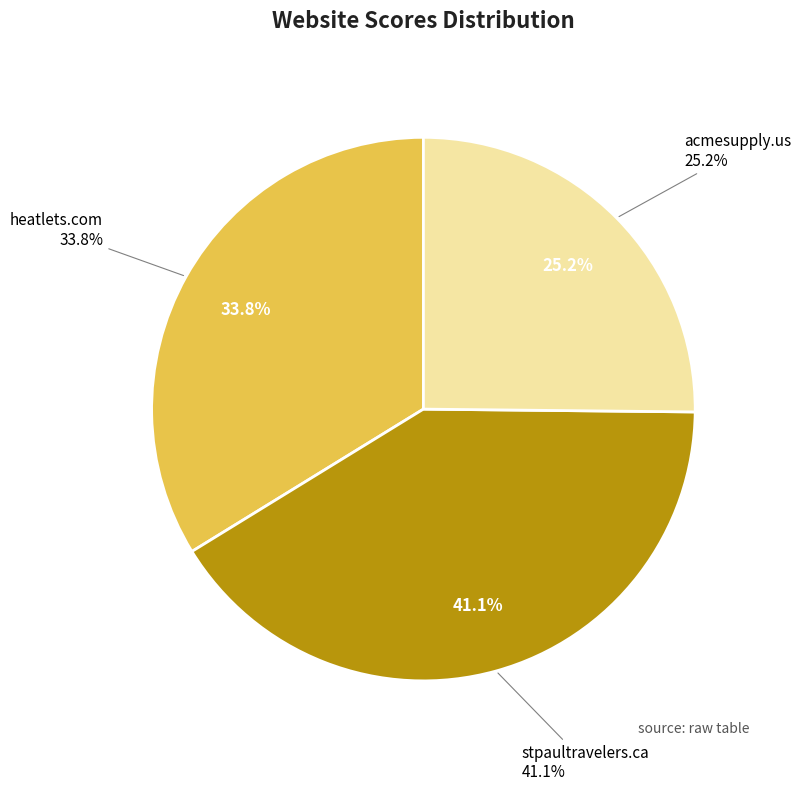

Rank the categories by value from highest to lowest.

stpaultravelers.ca, heatlets.com, acmesupply.us